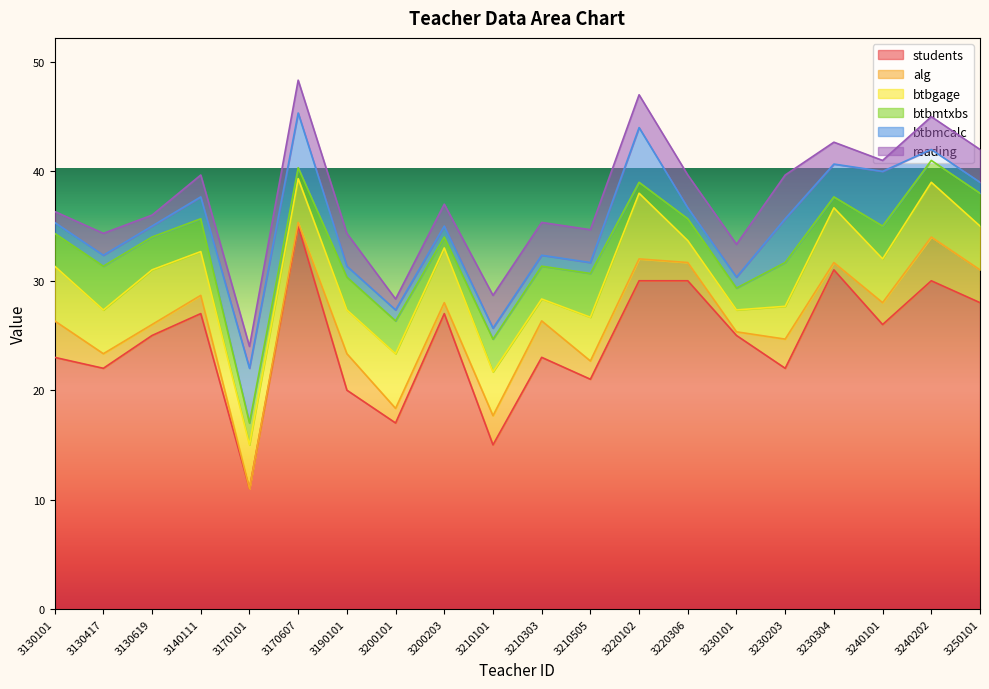

How many values in the btbmtxbs series are below 3?

8